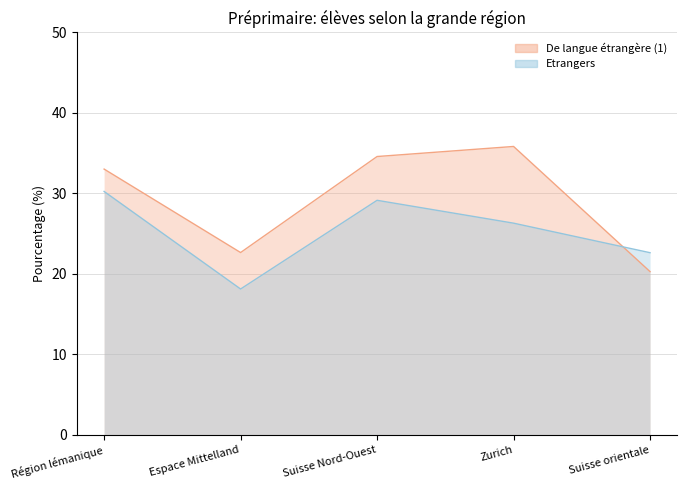

Which series changed the most between Région lémanique and Suisse Nord-Ouest?

De langue étrangère (1)